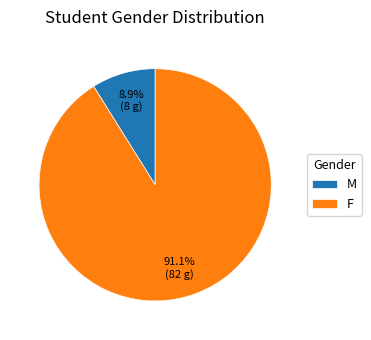

How many segments does this pie chart have?

2